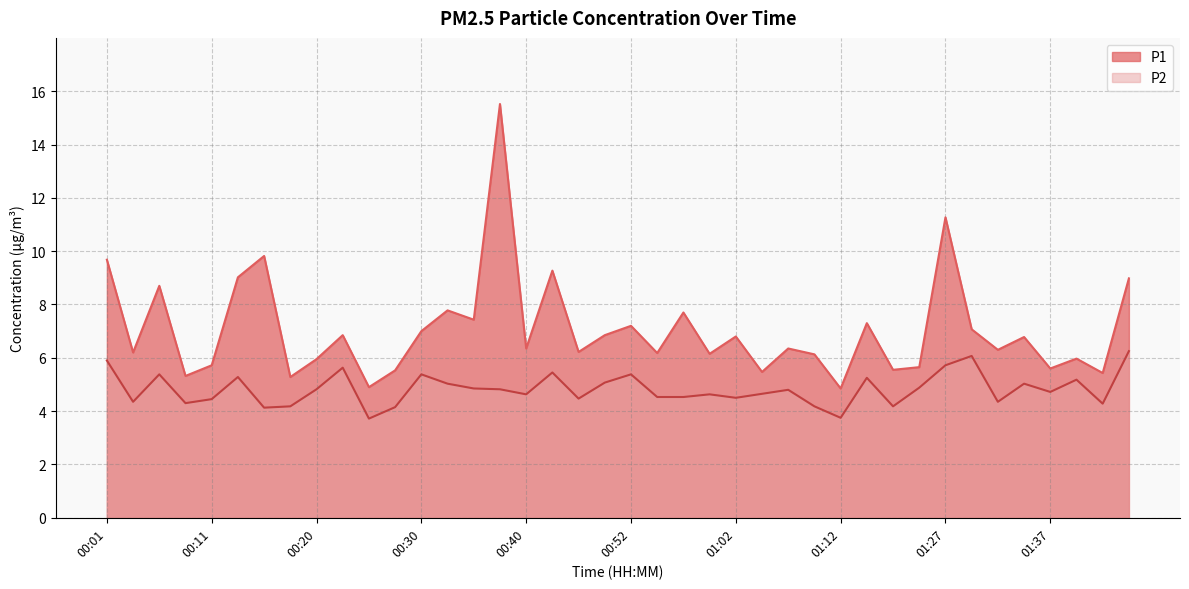

Between 00:18 and 00:35, which series saw the biggest shift?

P1